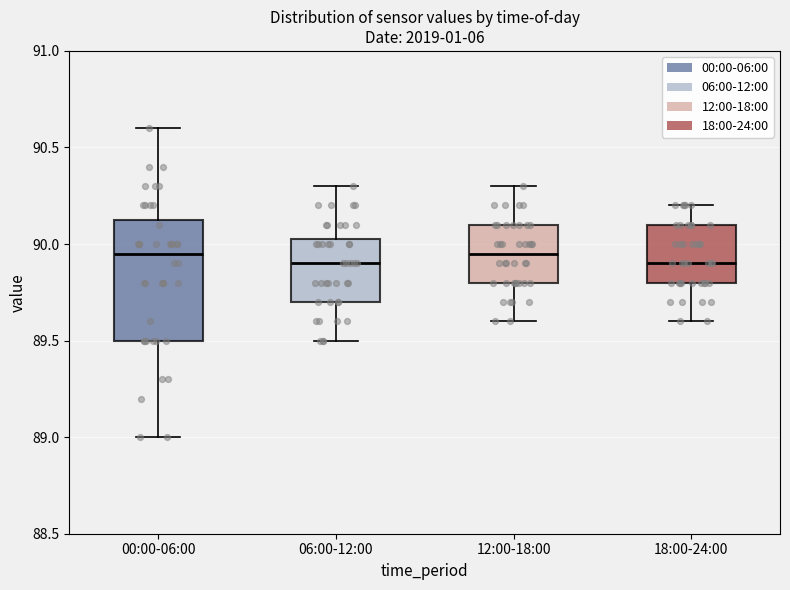

Reading left to right, read every box against the y-axis: the position of its median line, the range the box covers, and the ends of its whiskers. The values are not printed on the chart, so give them approximately, as read against the axis.

00:00-06:00: median 89.95, box 89.50 to 90.15, whiskers 89.00 to 90.60
06:00-12:00: median 89.90, box 89.70 to 90.05, whiskers 89.50 to 90.30
12:00-18:00: median 89.95, box 89.80 to 90.10, whiskers 89.60 to 90.30
18:00-24:00: median 89.90, box 89.80 to 90.10, whiskers 89.60 to 90.20